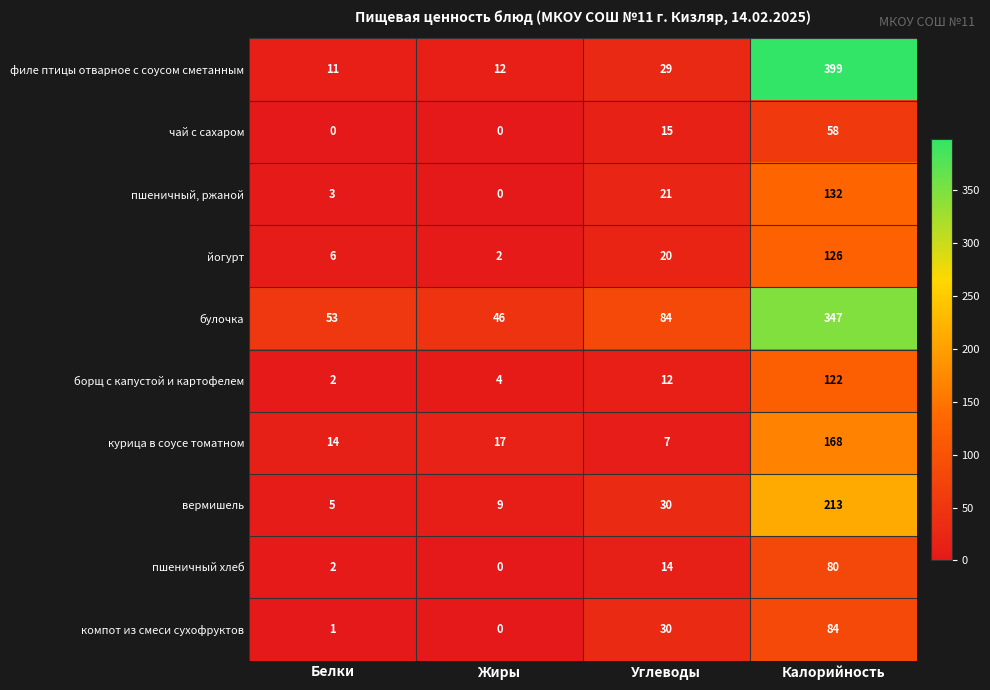

The булочка series shows 26 at Жиры. True or false?

False